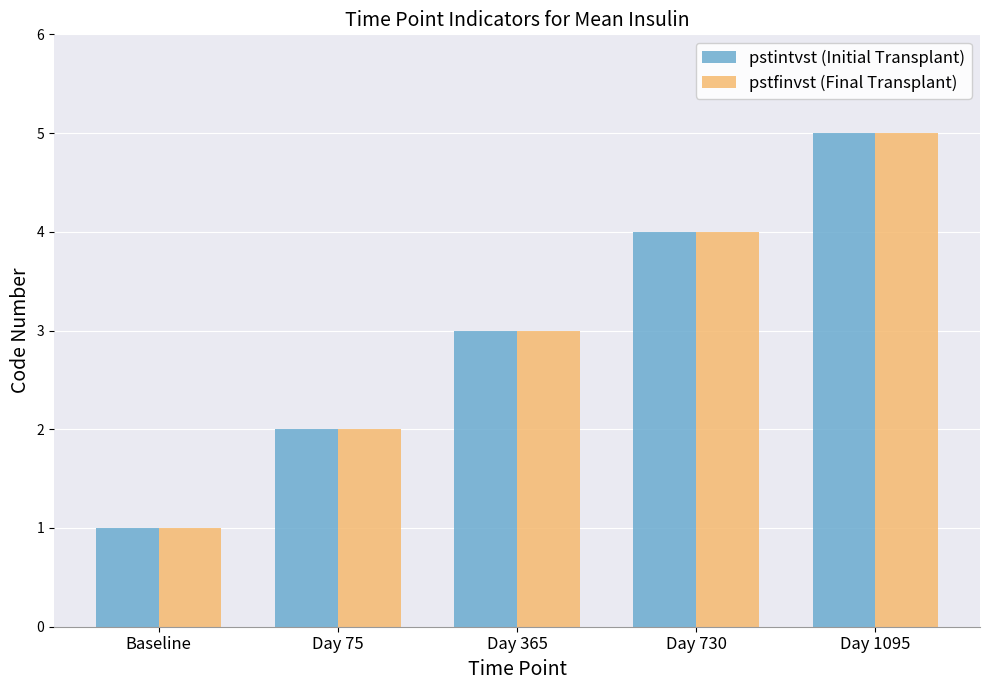

How many values in the pstfinvst (Final Transplant) series are below 3?

2